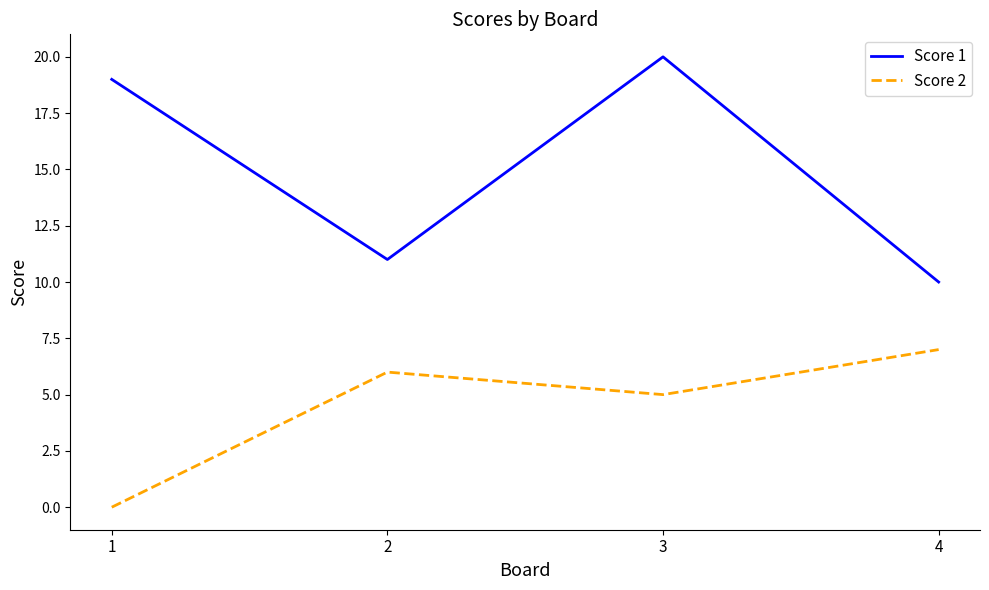

Reading left to right, transcribe all the data shown in this chart.

Score 1: 1=19	2=11	3=20	4=10
Score 2: 1=0	2=6	3=5	4=7